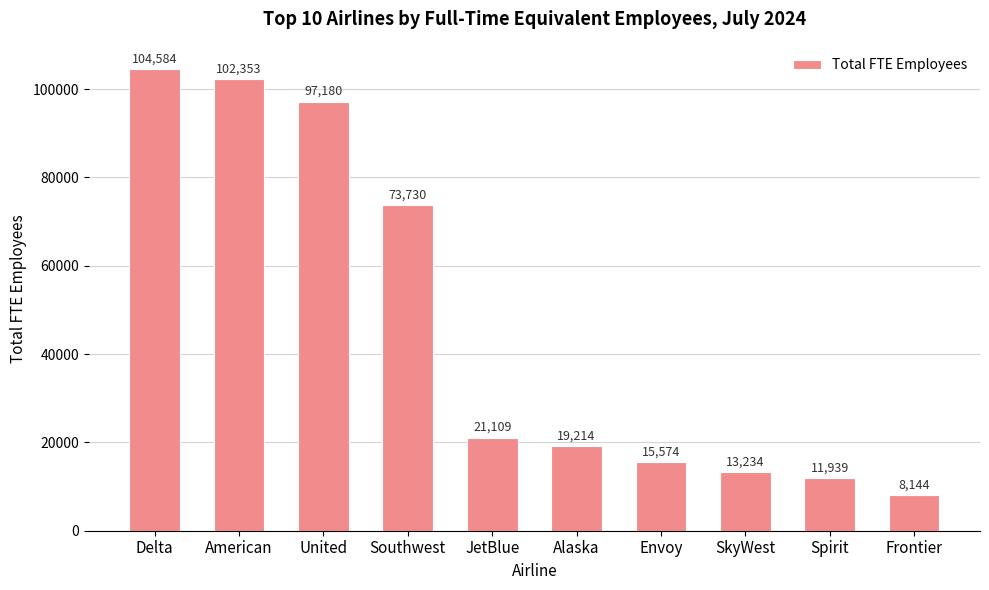

True or false: the data shows 68703.0 at Delta.

False